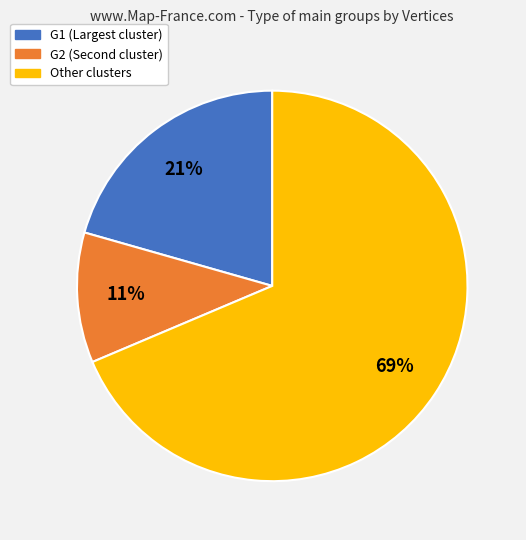

To the nearest percent, what is the average slice percentage?

33%